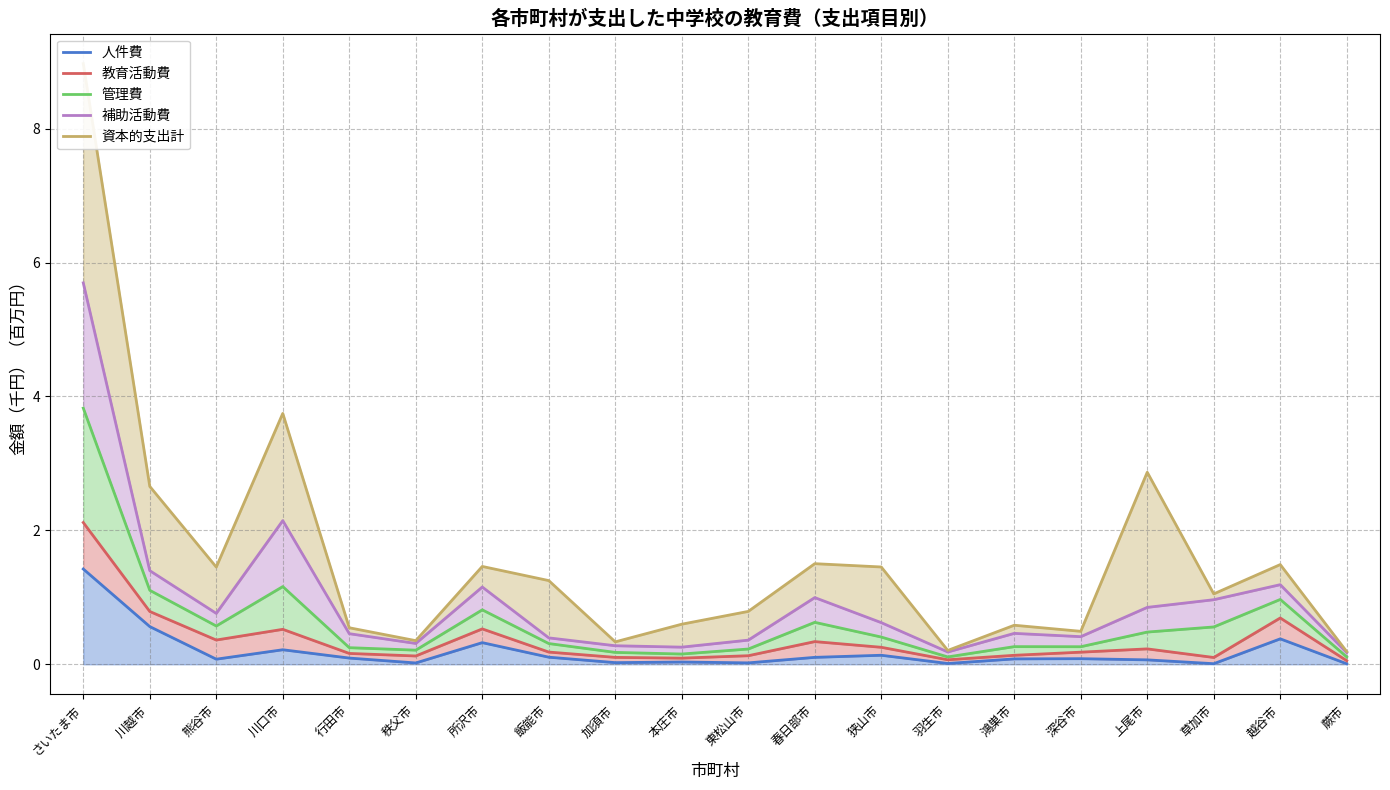

At which label is 資本的支出計 closest to 4?

川口市